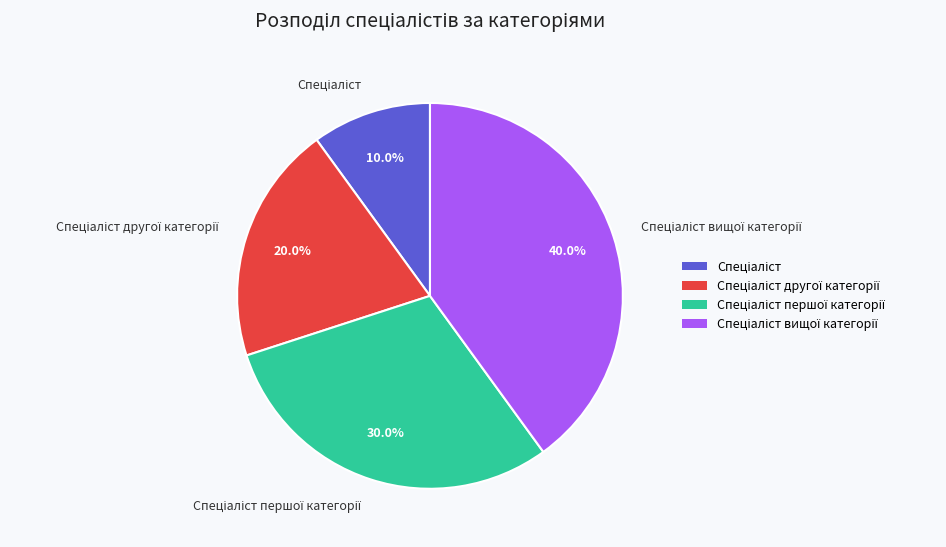

Is there a majority slice in this chart?

No